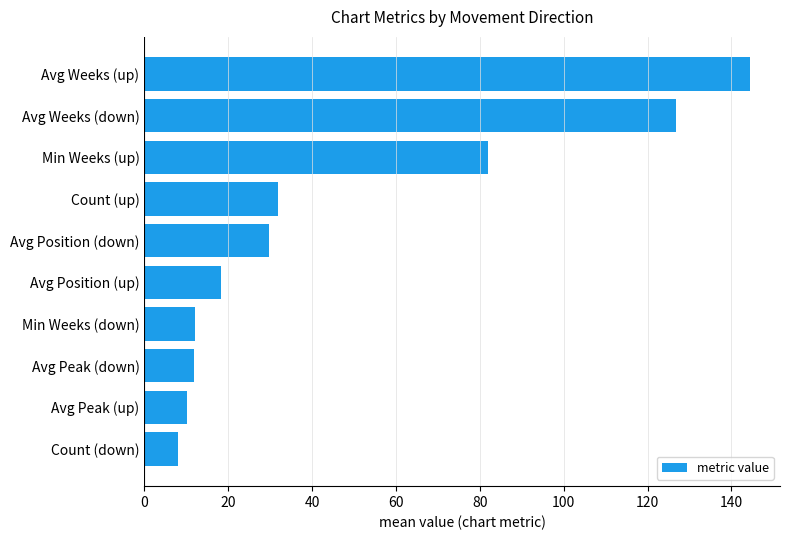

What is the difference between the maximum and minimum values?

136.4